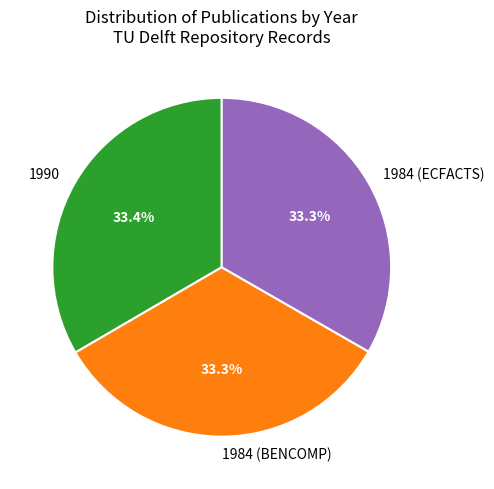

What is the ratio of the value at 1984 (BENCOMP) to the value at 1990?

1.0